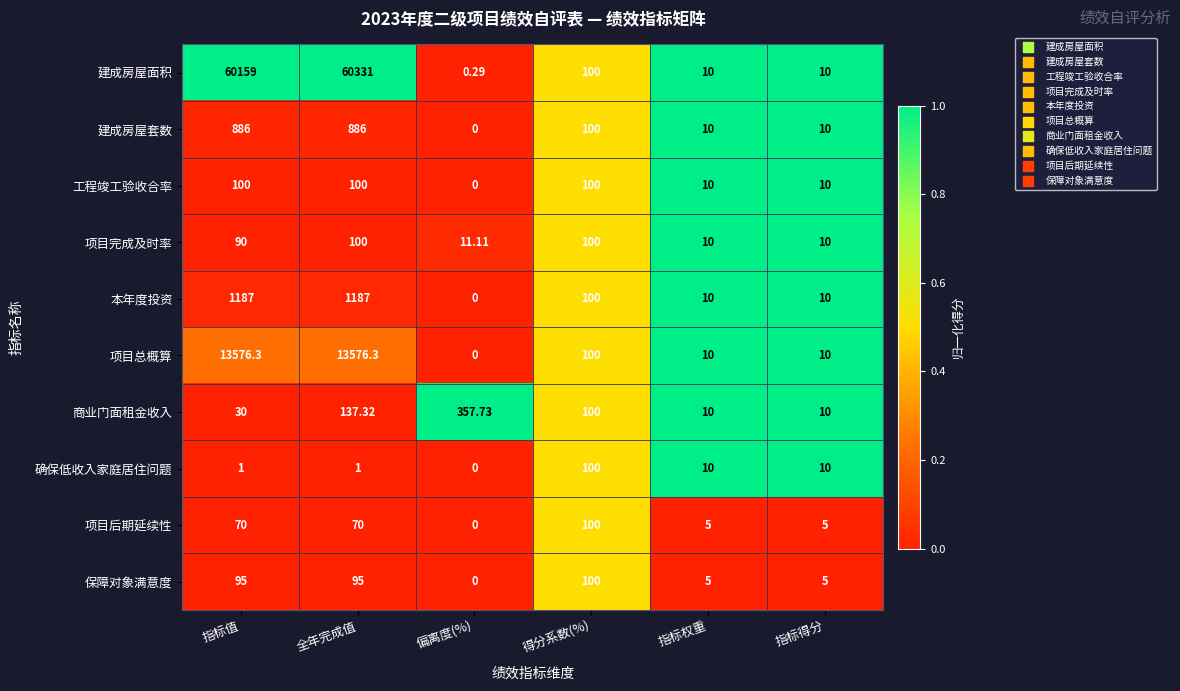

At 指标值, list the series in order from smallest to largest.

确保低收入家庭居住问题, 商业门面租金收入, 项目后期延续性, 项目完成及时率, 保障对象满意度, 工程竣工验收合率, 建成房屋套数, 本年度投资, 项目总概算, 建成房屋面积